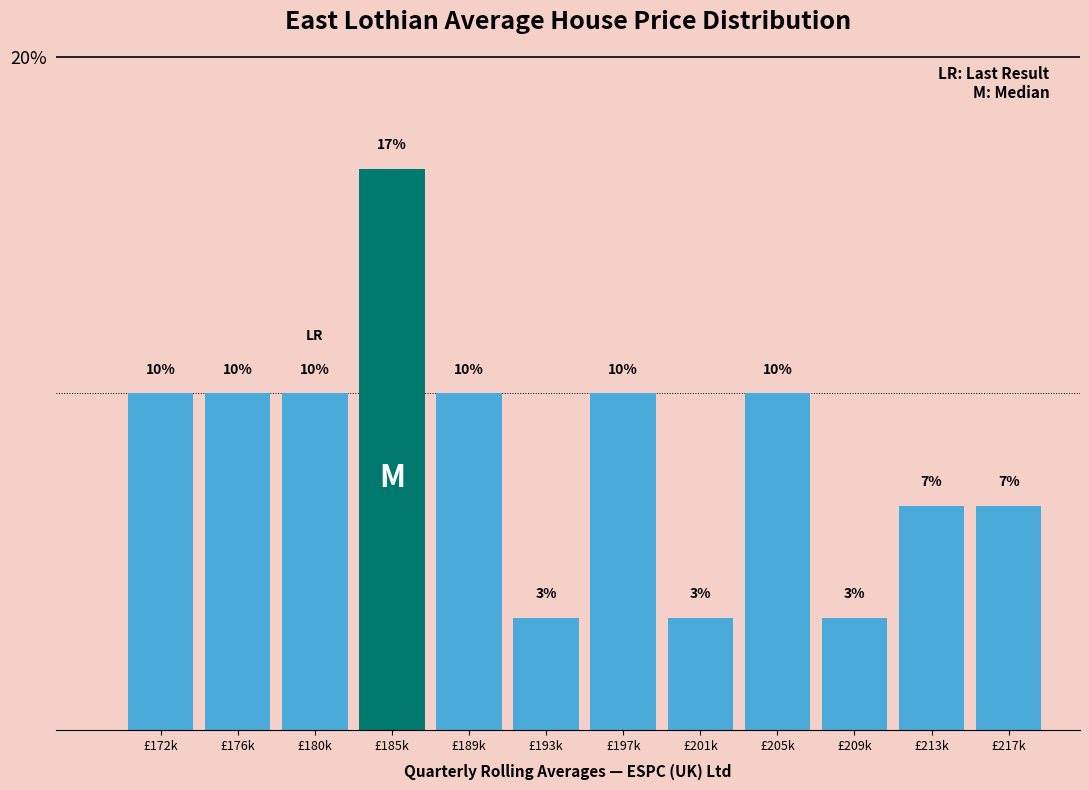

Approximately how many times larger is the value at £209k compared to £176k?

0.3